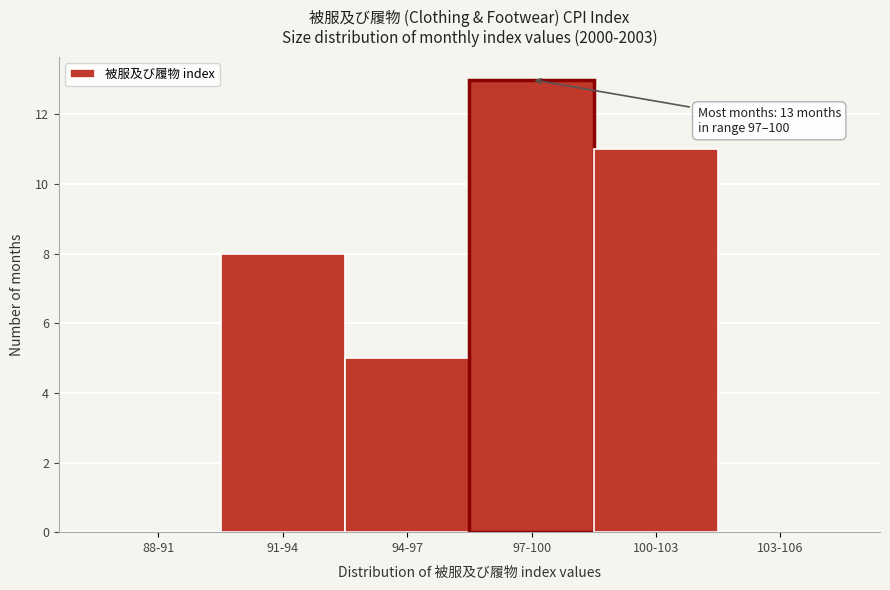

Reading right to left, list all the values displayed in this chart.

103-106=0	100-103=11	97-100=13	94-97=5	91-94=8	88-91=0